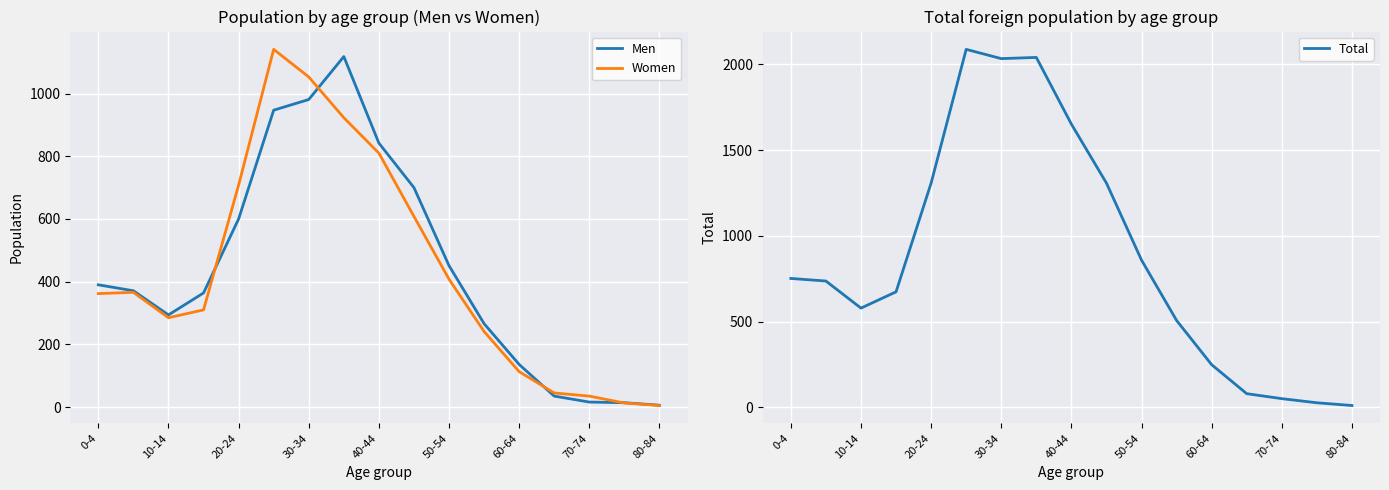

The value of Men at 30-34 is 981. True or false?

True